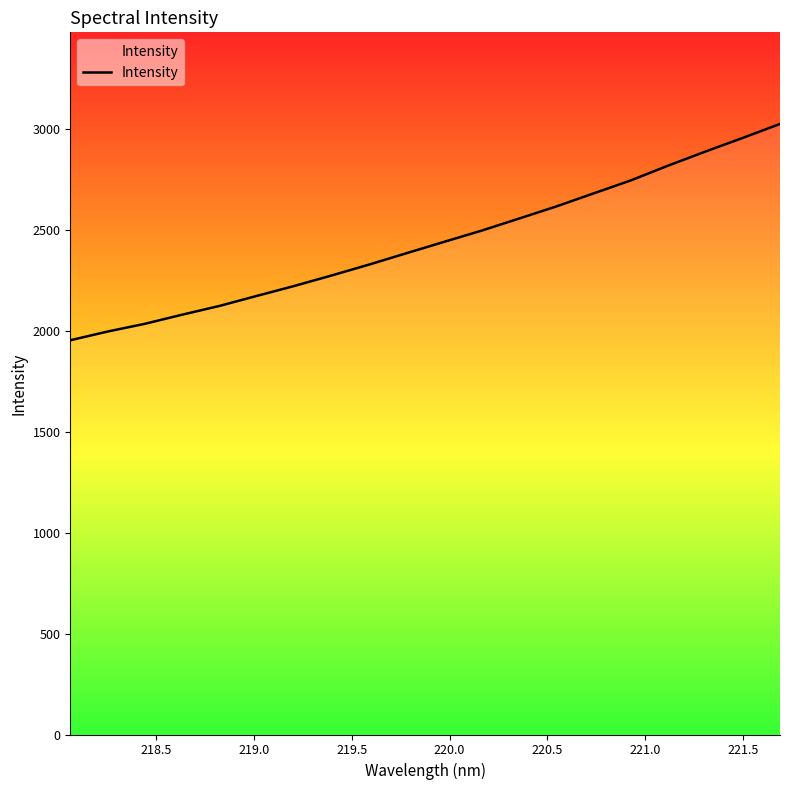

What is the maximum value shown in the chart?

3024.4